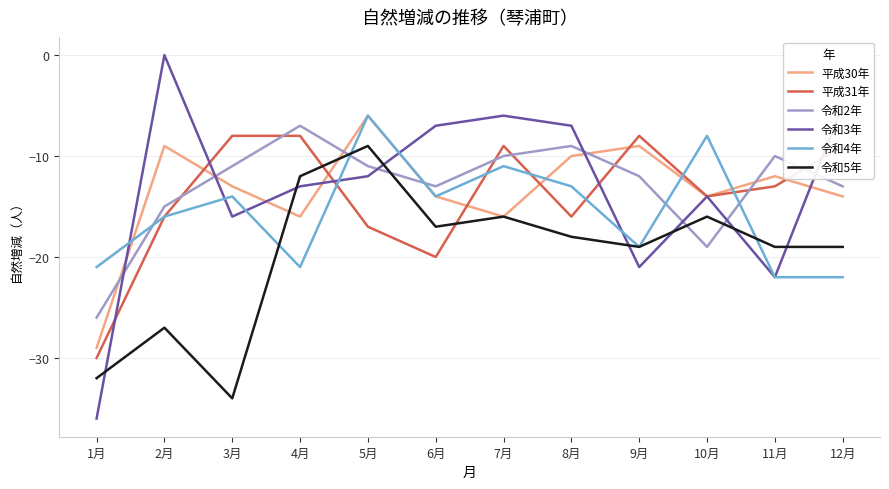

What is the difference between the maximum and minimum values in the 平成30年 series?

23